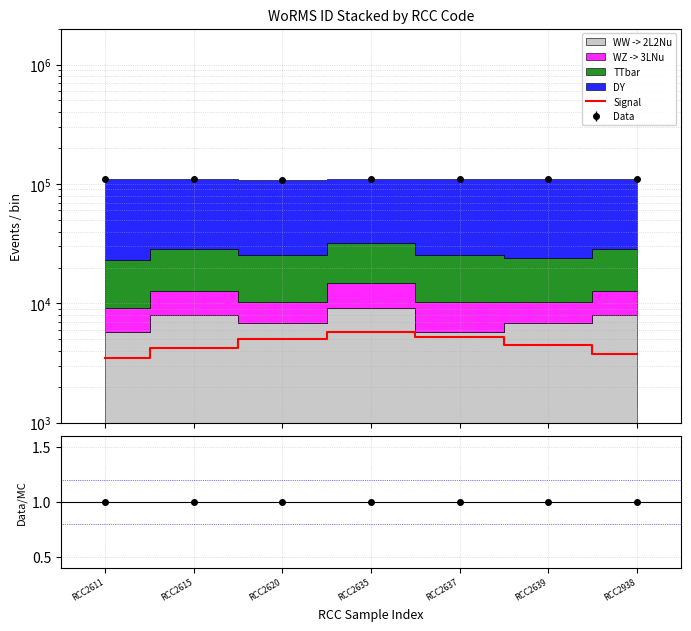

What is the value of the 1st point from the left?

3500